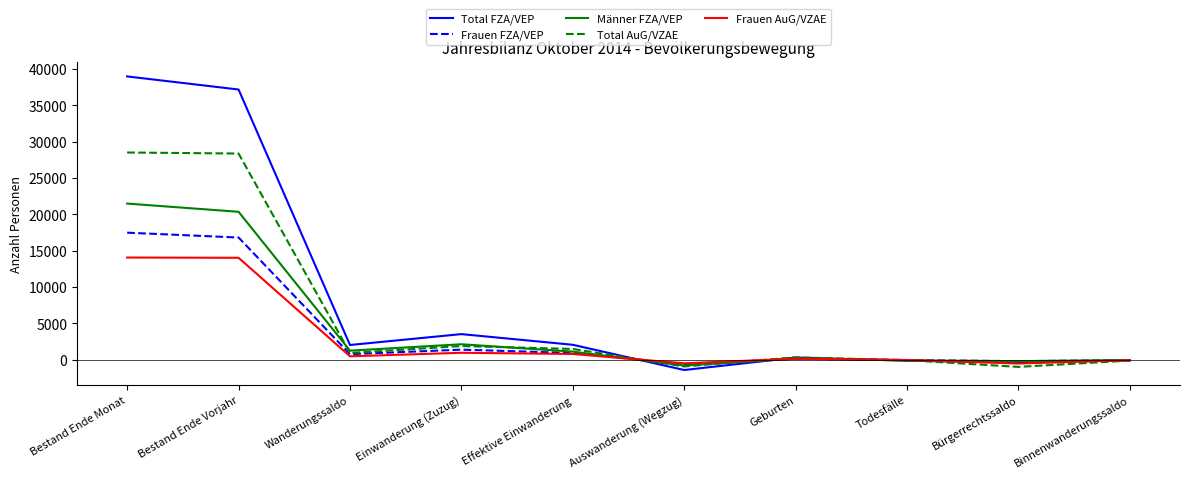

Is it true that Frauen AuG/VZAE equals 802 at Effektive Einwanderung?

True